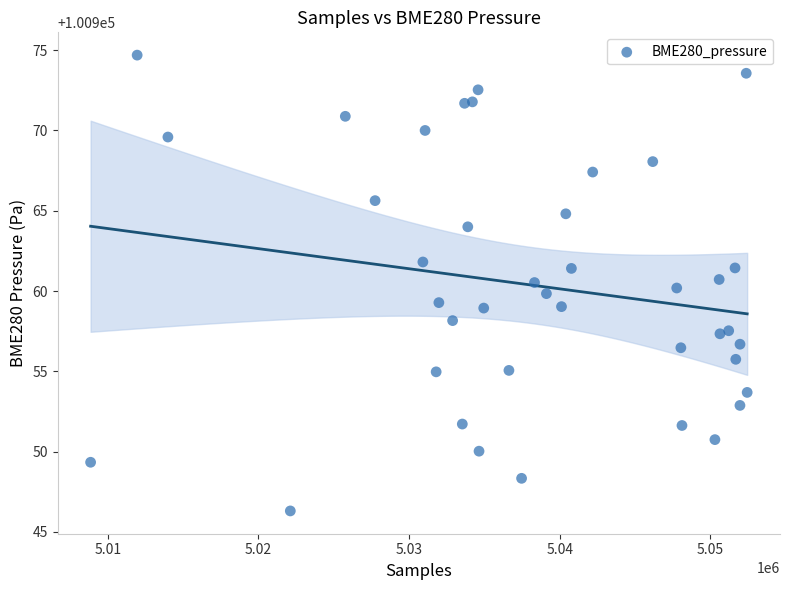

What is the range of Y values (max minus min)?

28.4